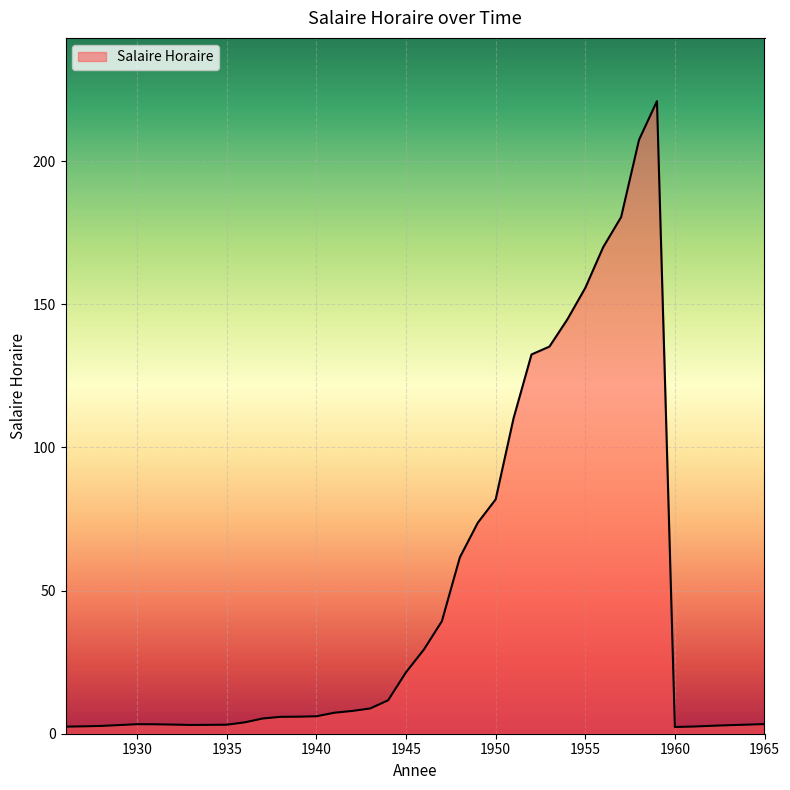

What is the greatest value displayed?

221.0